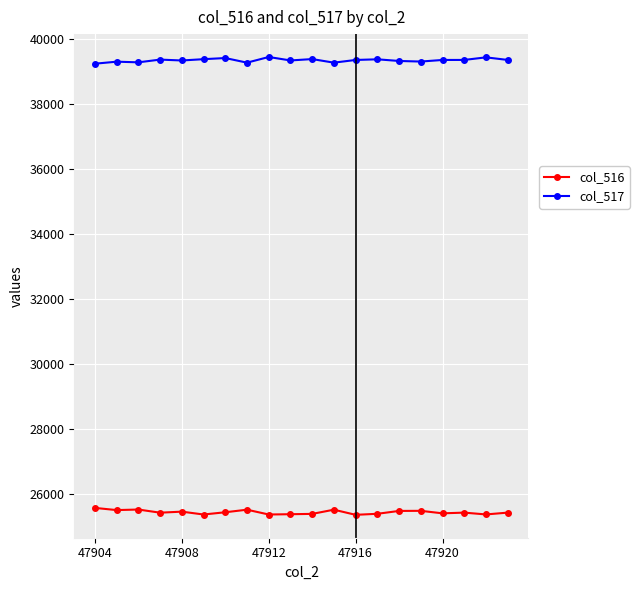

What is the minimum value for col_517?

39227